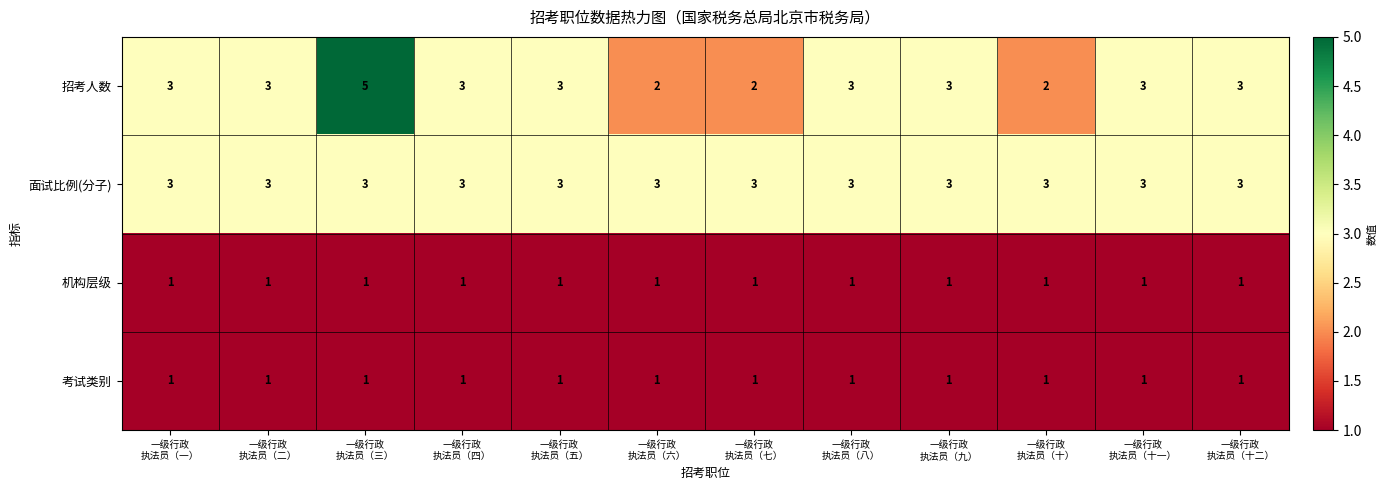

What is the lowest value of the 面试比例(分子) series?

3